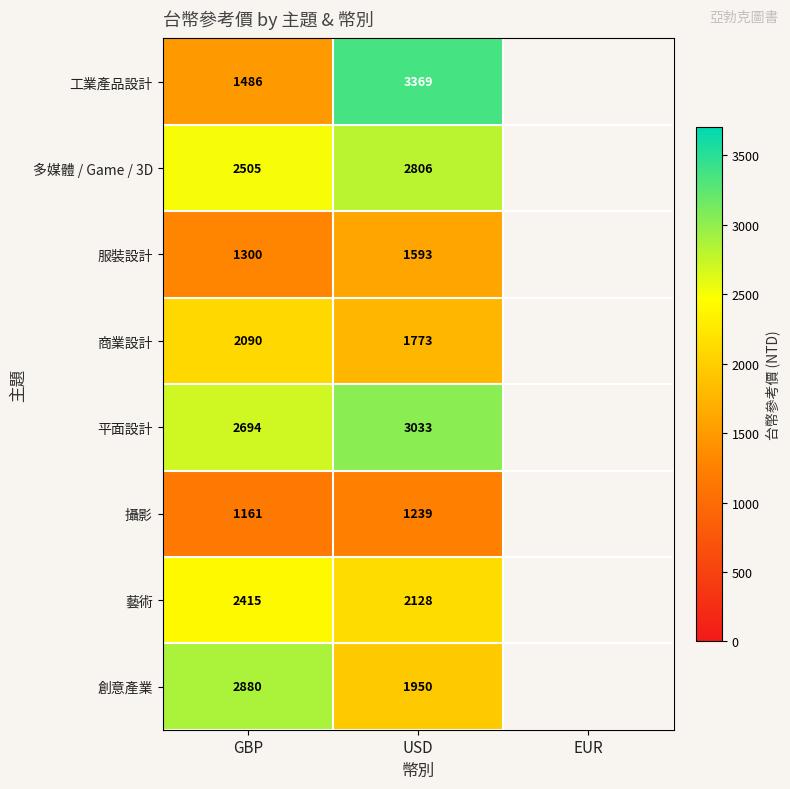

Is it true that 工業產品設計 equals 4822.6 at USD?

False